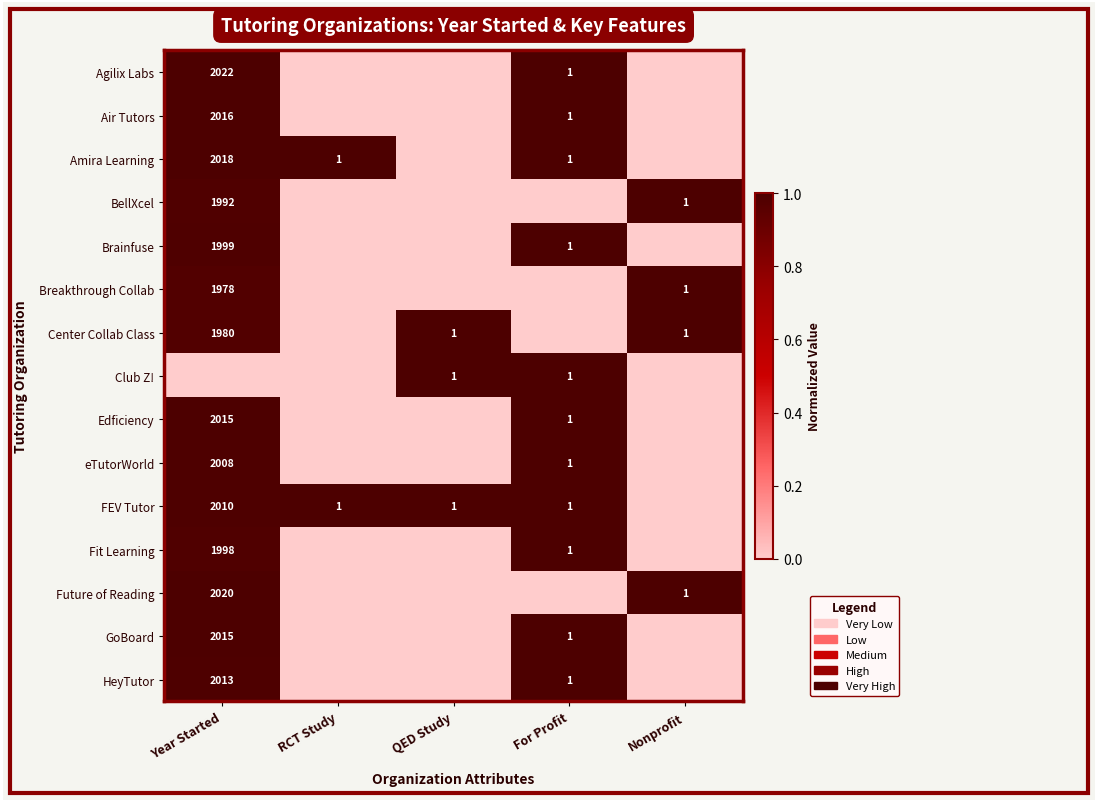

Which label corresponds to the largest value in the chart?

Year Started